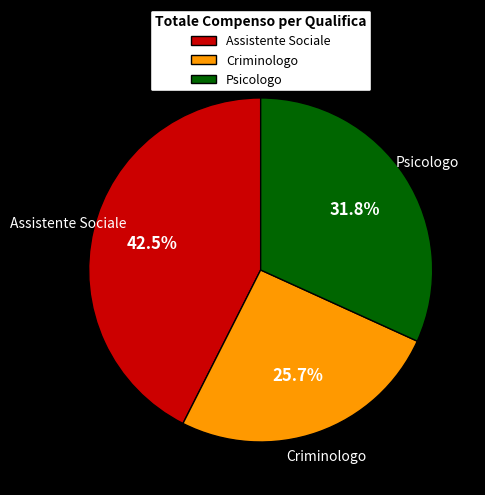

Is there any slice that represents more than half of the pie?

No